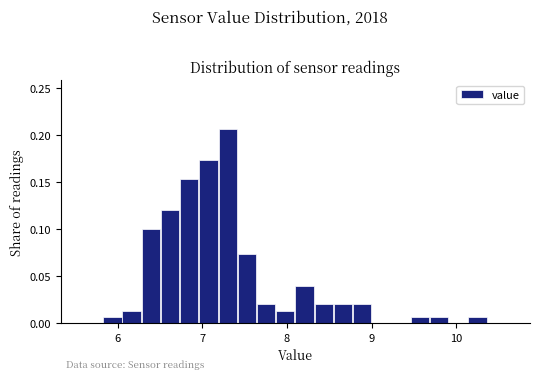

Read against the x-axis, roughly where is the centre of the tallest bar?

7.3